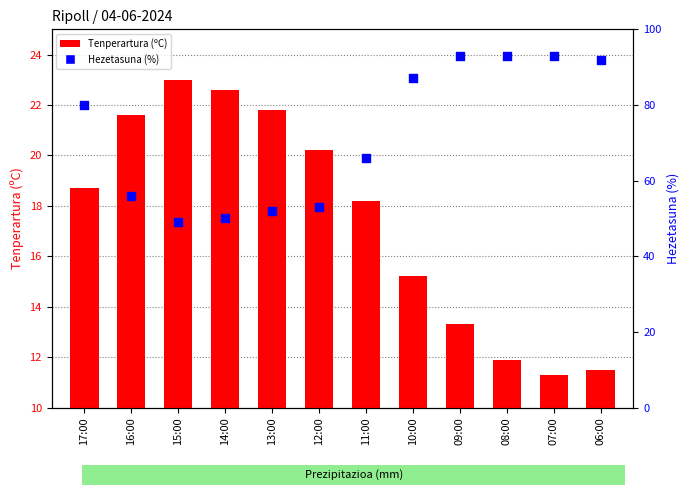

At which category is the sum across all series the highest?

09:00